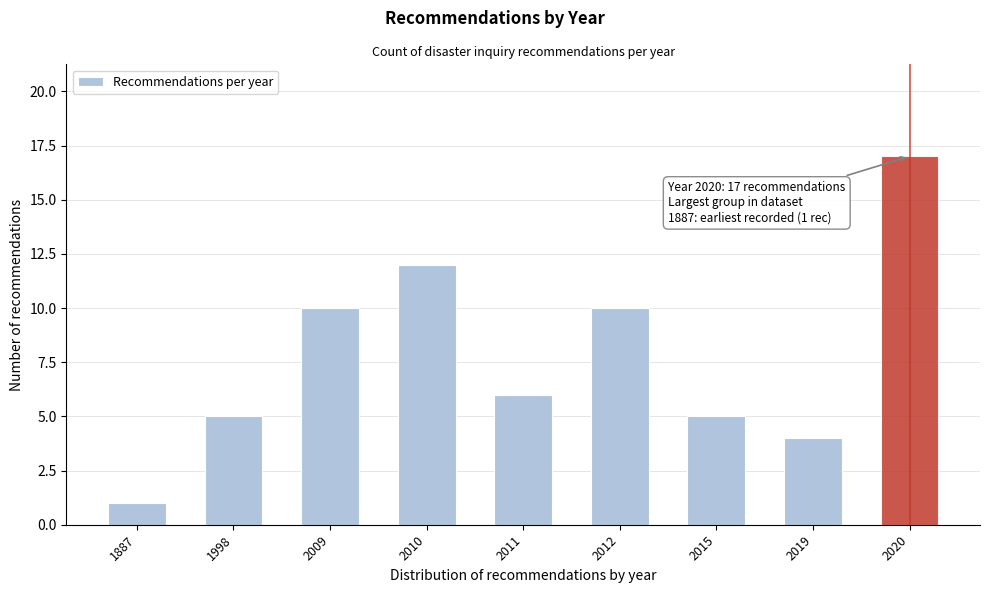

Reading left to right, transcribe all the data shown in this chart.

1887=1	1998=5	2009=10	2010=12	2011=6	2012=10	2015=5	2019=4	2020=17